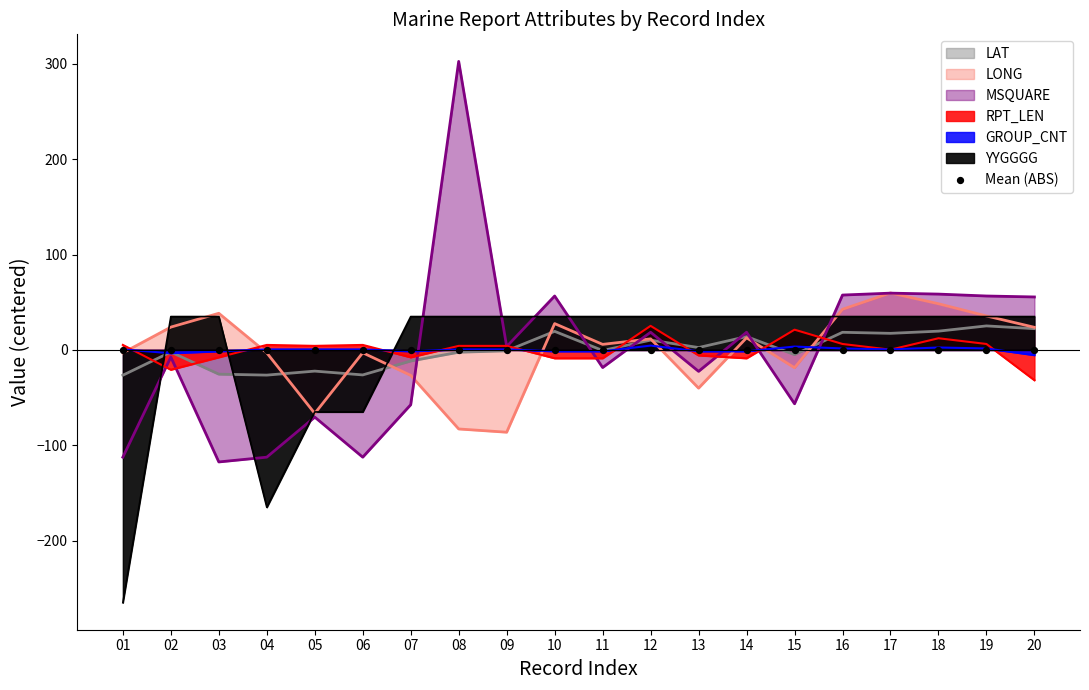

Which series contains the highest Y value?

MSQUARE